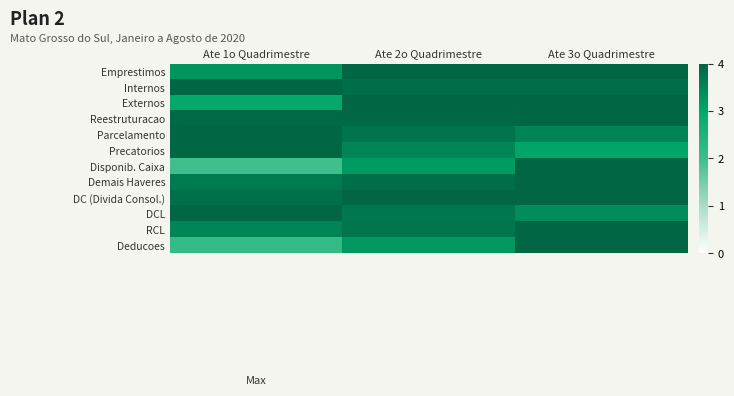

What is the spread (max minus min) of values at Ate 1o Quadrimestre?

2.0